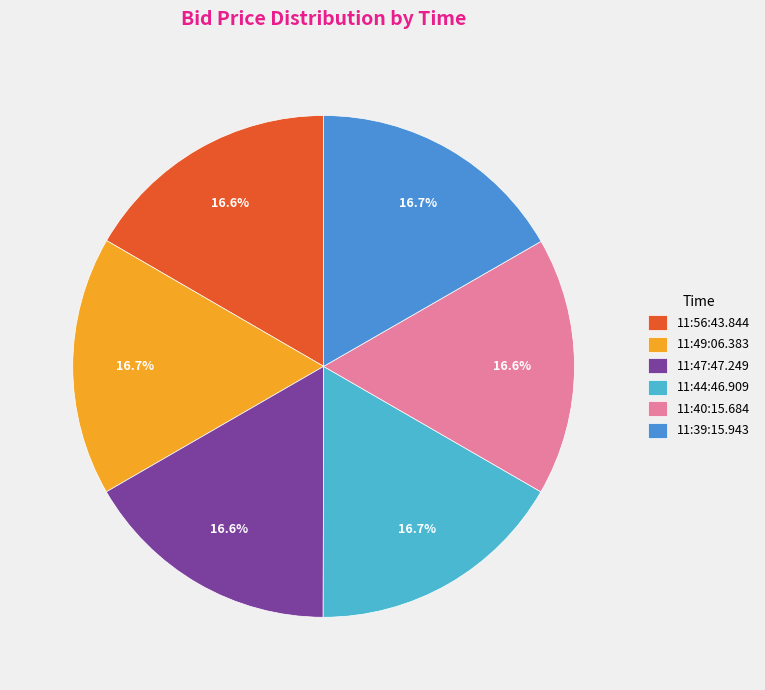

Is 11:40:15.684 the majority of the pie?

No